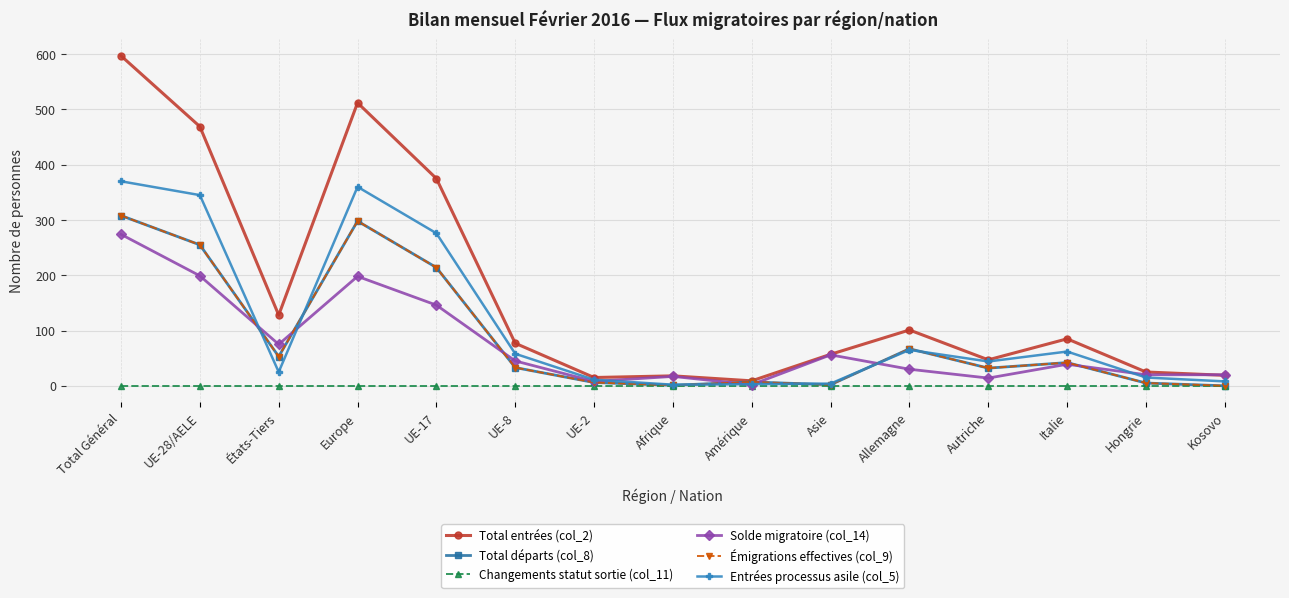

What is the maximum value for Total entrées (col_2)?

597